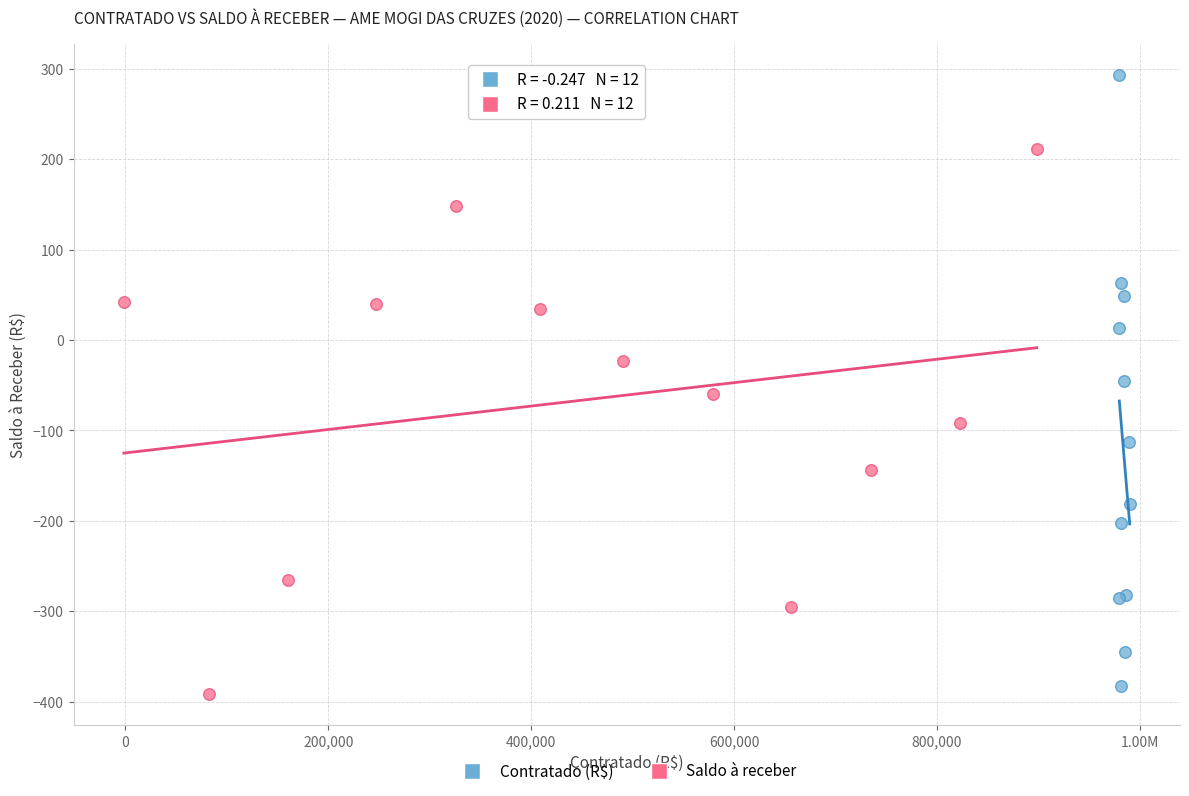

Which series reaches the maximum Y coordinate?

Contratado (R$)